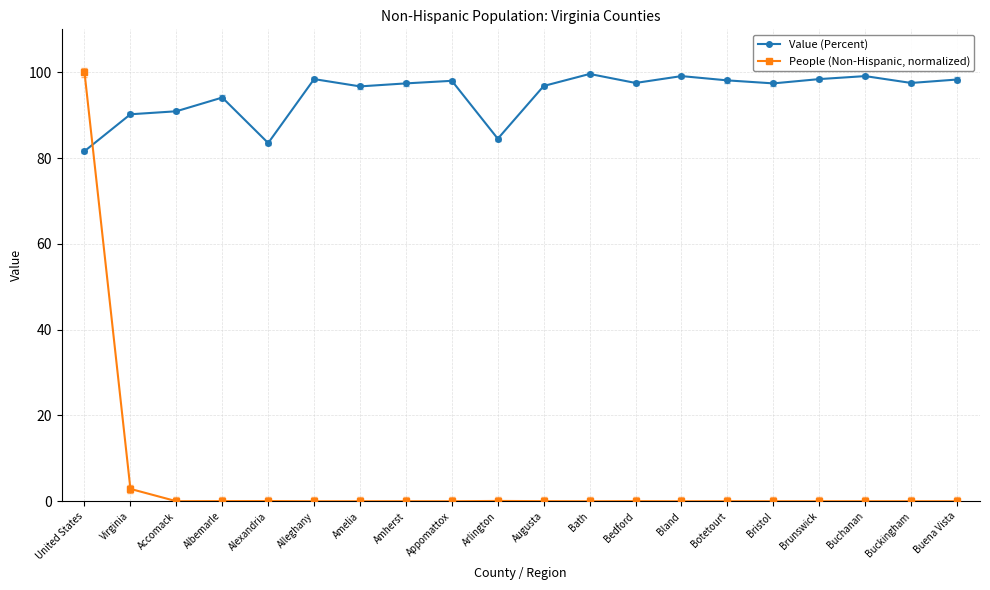

What is the label of the 11th point from the right?

Arlington